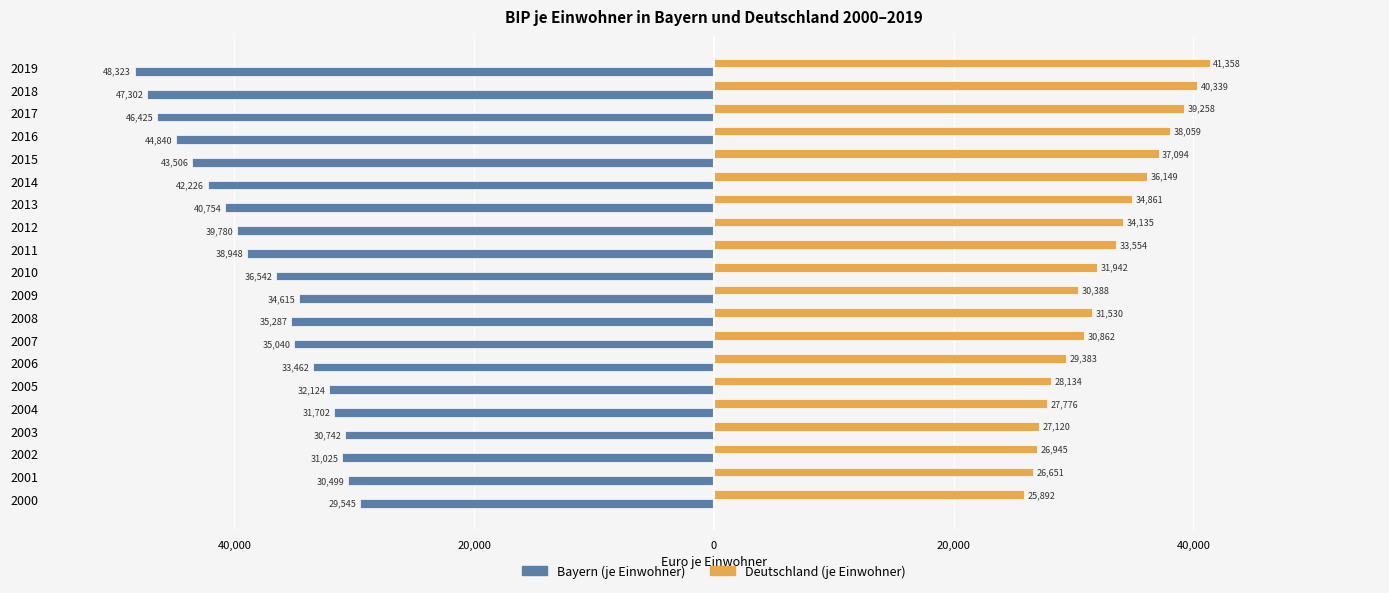

What are all the series names shown in the legend?

Bayern (je Einwohner), Deutschland (je Einwohner)